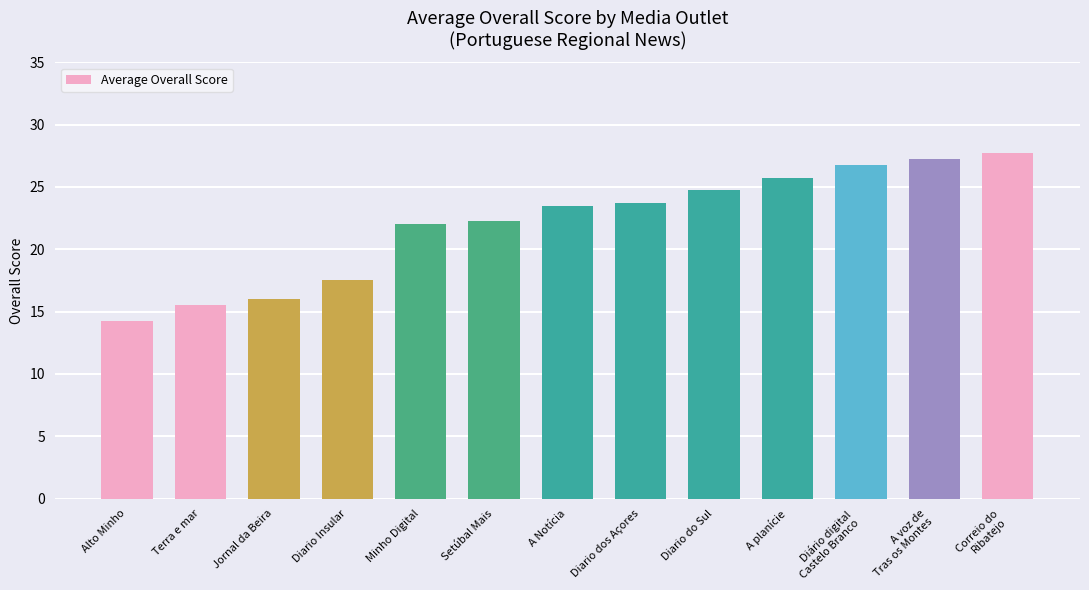

How many bars are there in total?

13